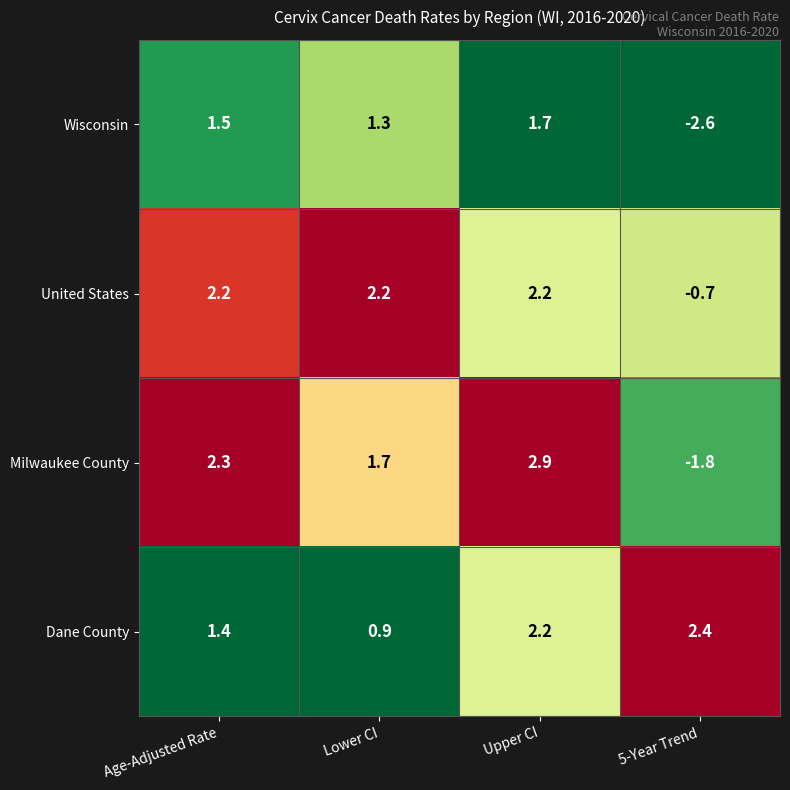

What is the lowest value of the United States series?

-0.7